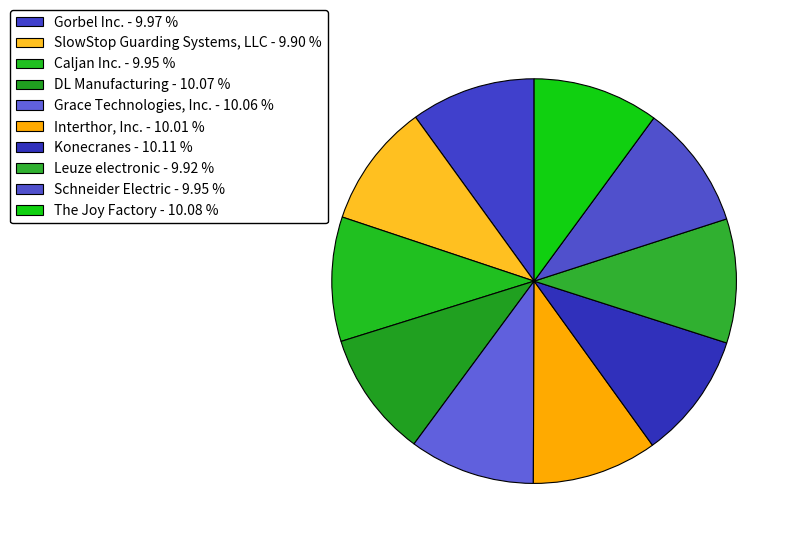

Combined, do SlowStop Guarding Systems, LLC and Schneider Electric account for over 50%?

No